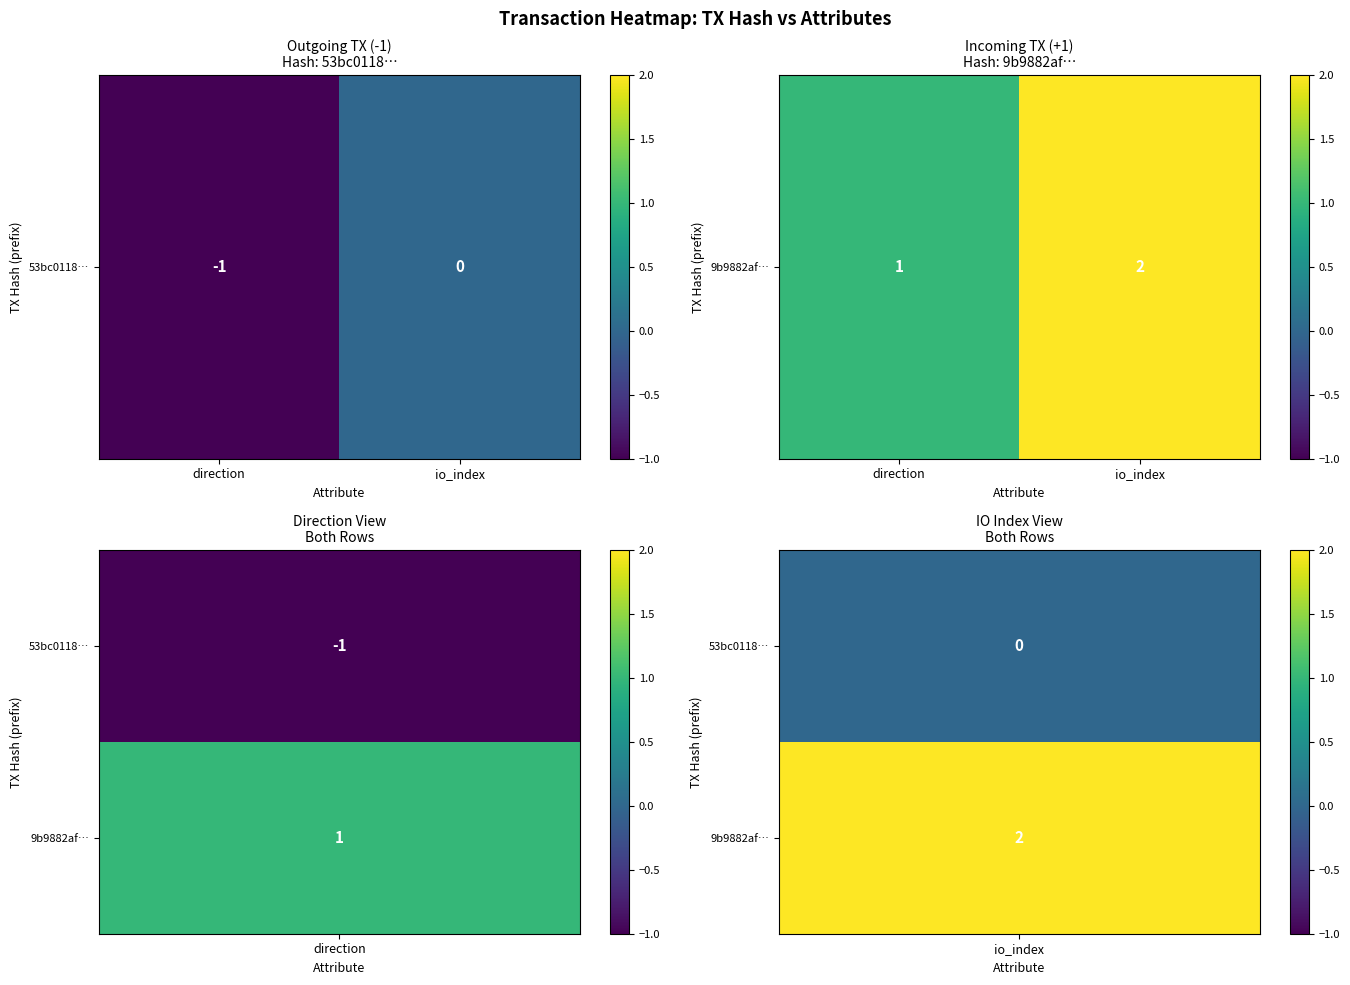

Read the value at direction.

1